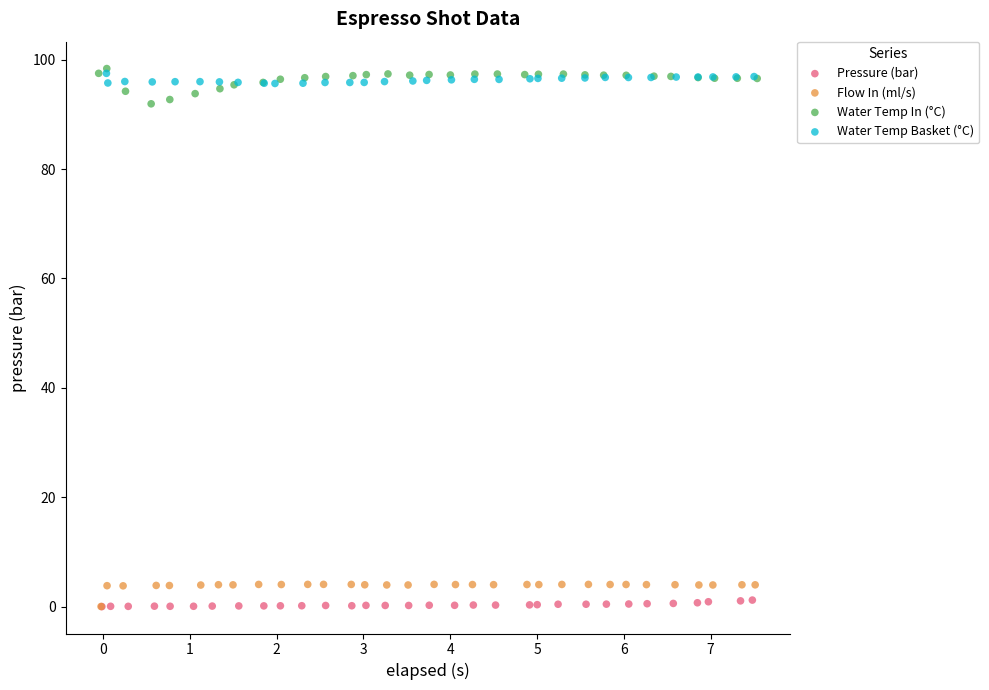

Which series contains the highest Y value?

Water Temp In (°C)